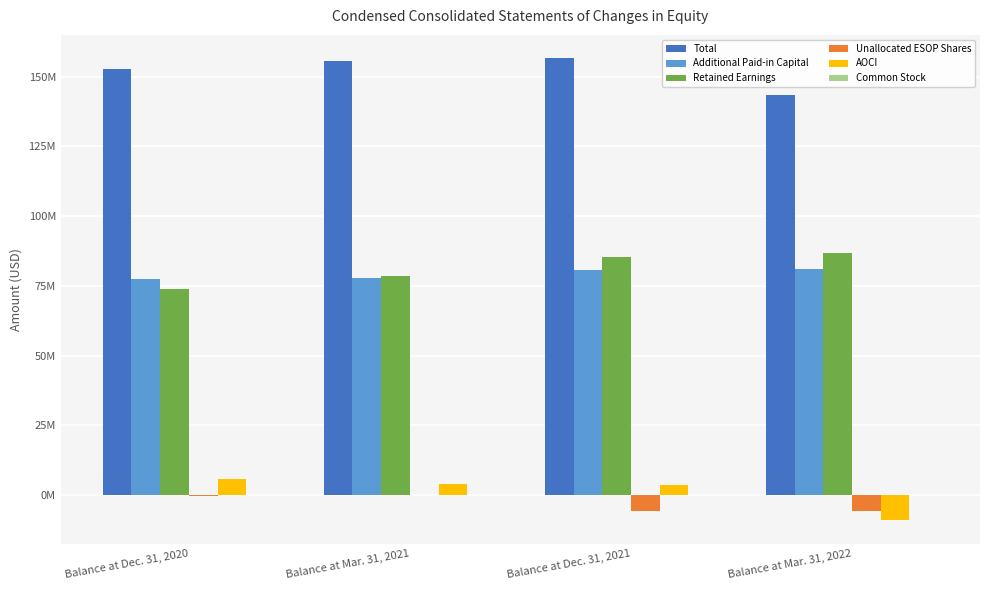

Rank the categories by Common Stock value from highest to lowest.

Balance at Dec. 31, 2020, Balance at Mar. 31, 2021, Balance at Dec. 31, 2021, Balance at Mar. 31, 2022